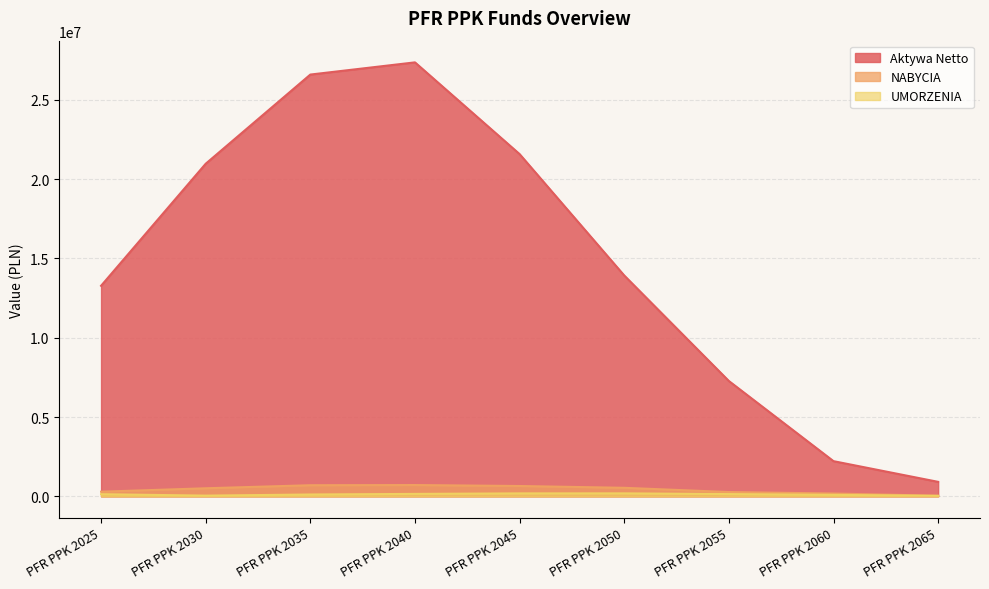

What is the value of the Aktywa Netto point at the 4th from the left?

27368556.3